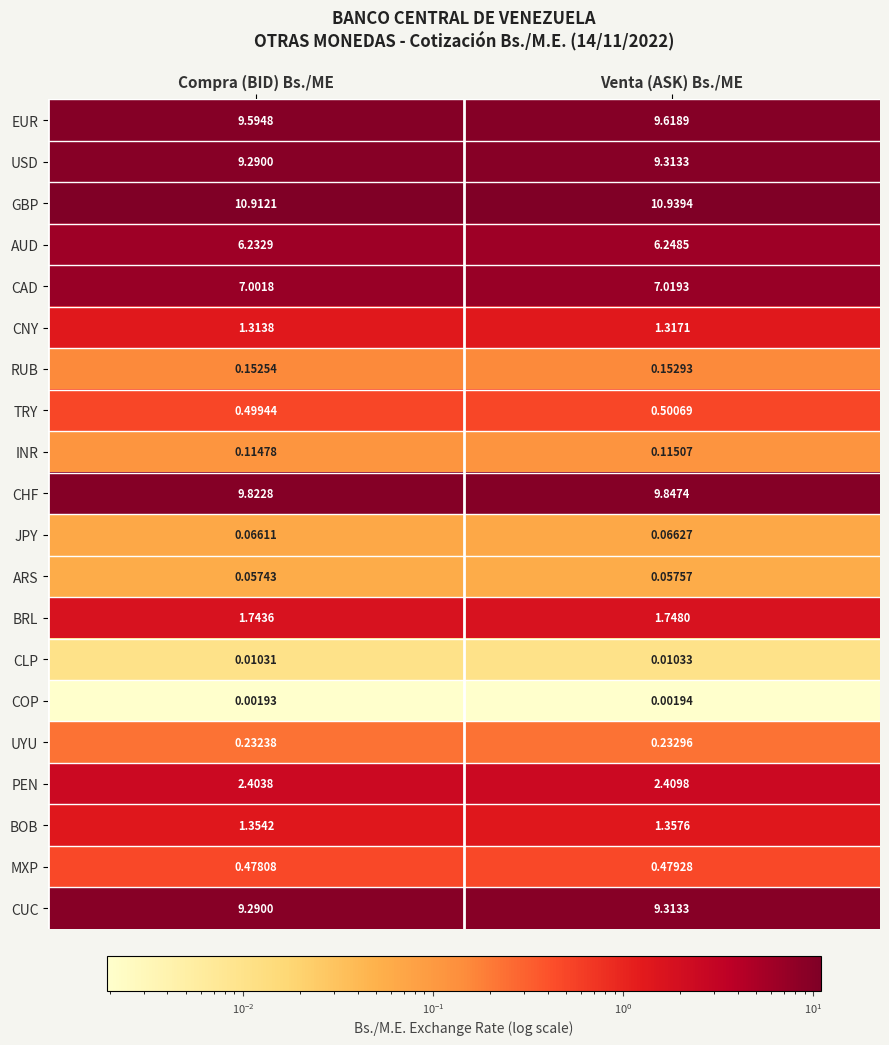

Which series changed the most between Compra (BID) Bs./ME and Venta (ASK) Bs./ME?

GBP